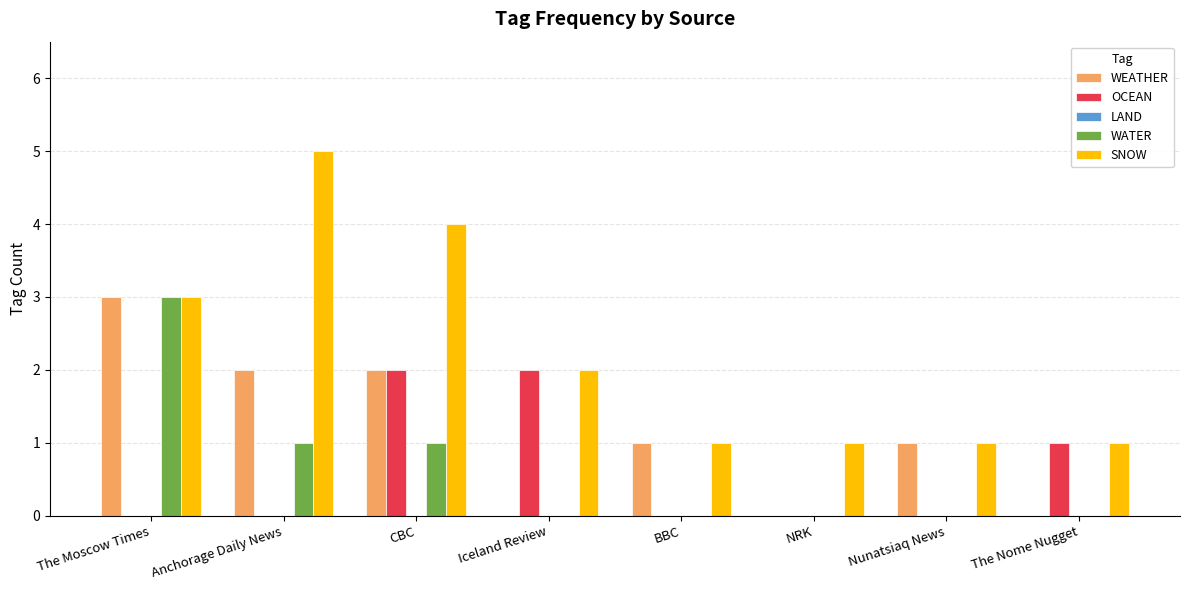

True or false: OCEAN has a value of 1 at Iceland Review.

False